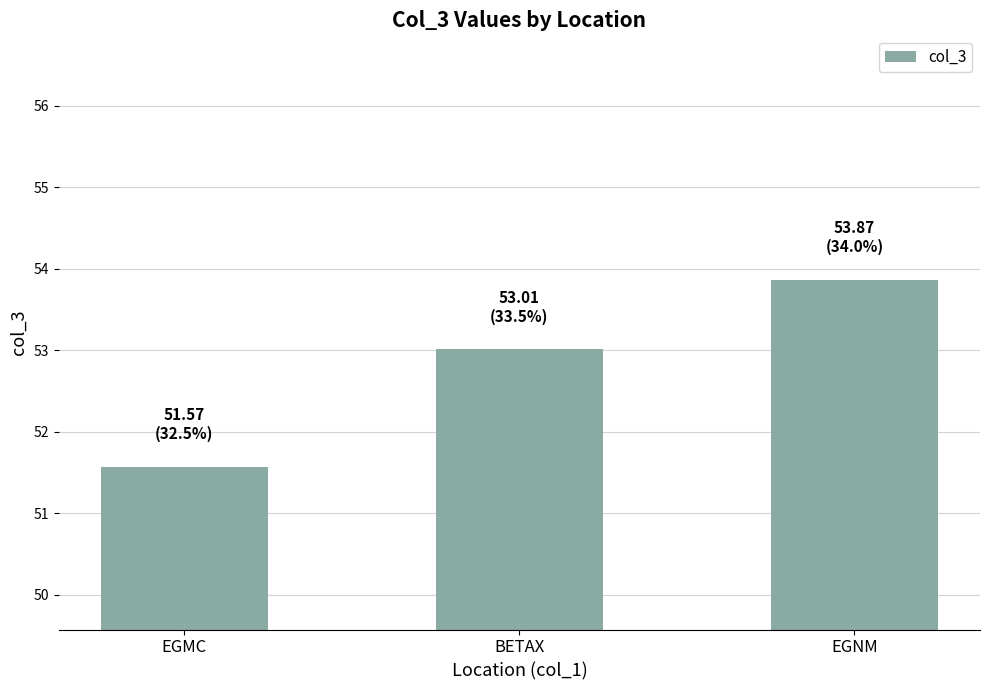

Reading right to left, list all the values displayed in this chart.

EGNM=53.9	BETAX=53.0	EGMC=51.6